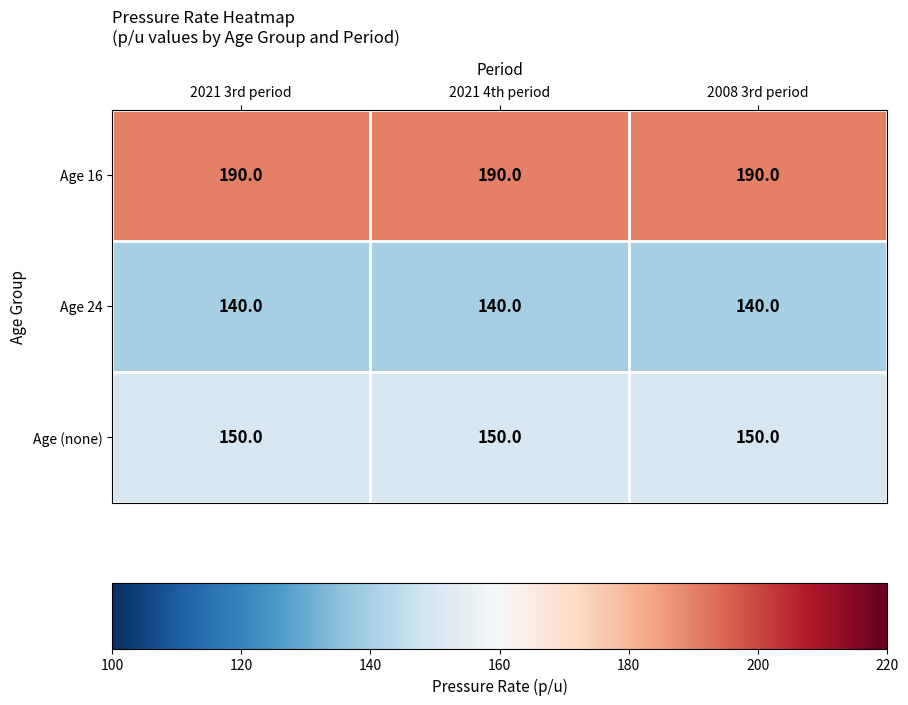

Rank the series by their maximum value, from highest to lowest.

Age 16, Age (none), Age 24